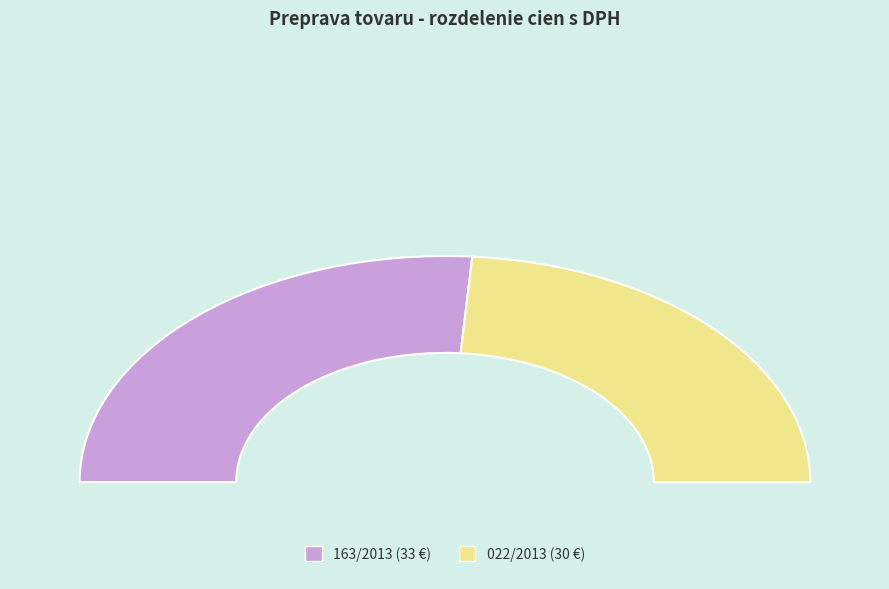

To the nearest percent, what is the average slice percentage?

50%